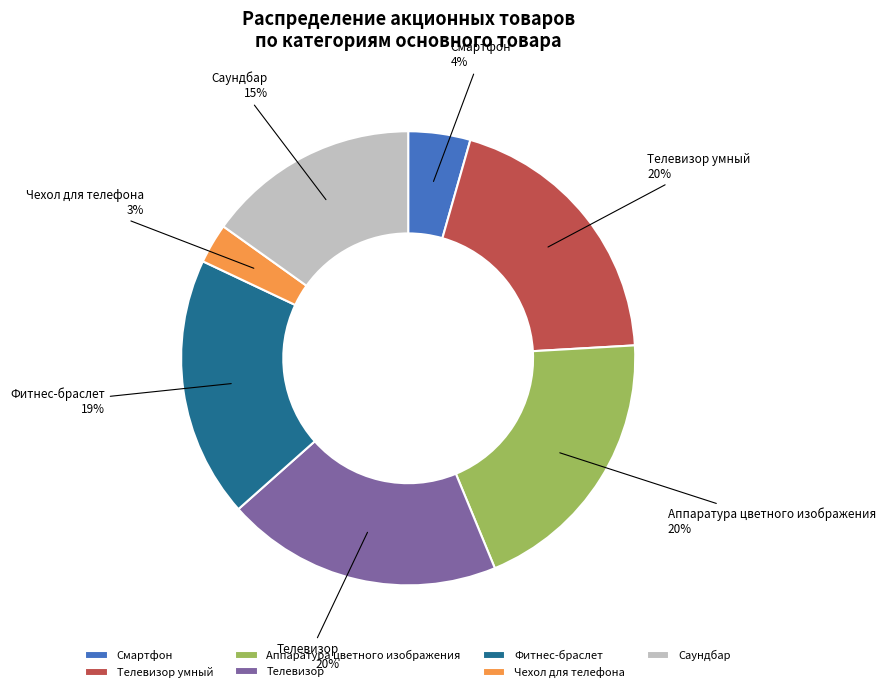

Combined, do Фитнес-браслет and Саундбар account for over 50%?

No